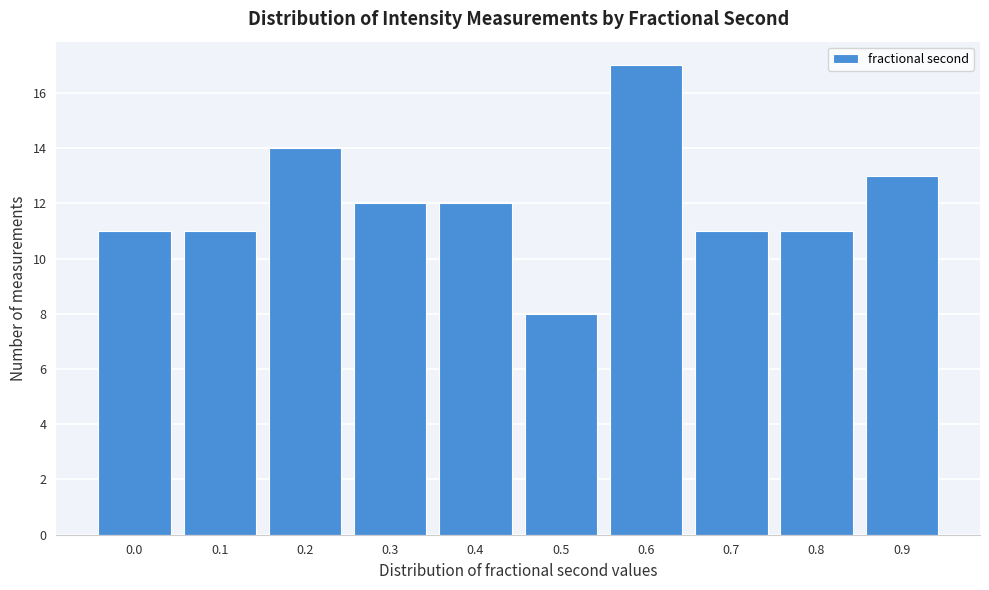

Reading left to right, extract all data points from this chart.

11	11	14	12	12	8	17	11	11	13